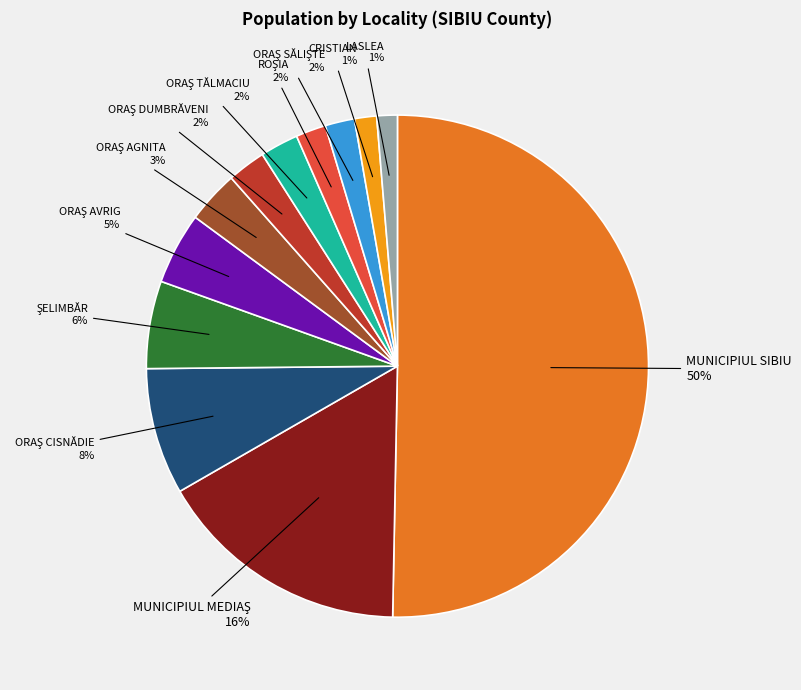

How many segments does this pie chart have?

12